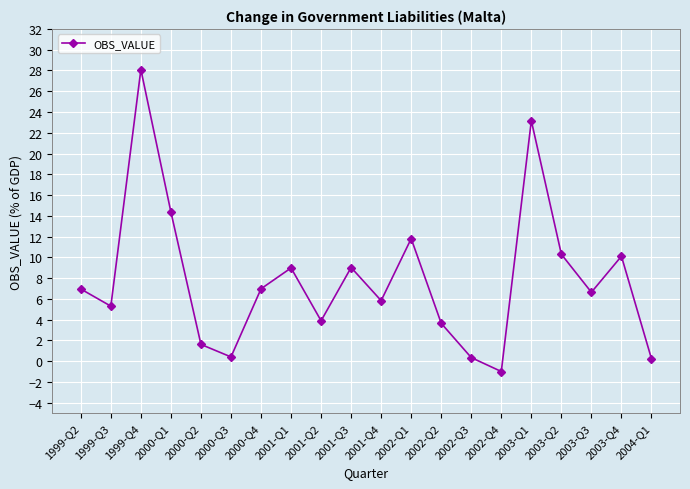

How many interior local valleys (lower than both neighbors) does the data have?

6